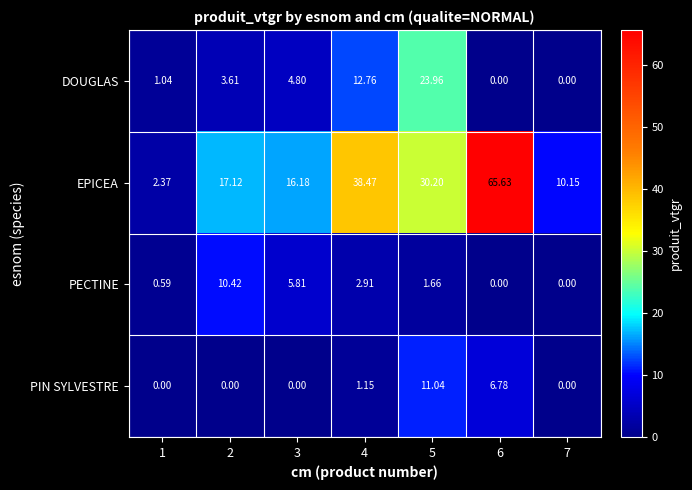

Which series has the largest total across all categories?

EPICEA